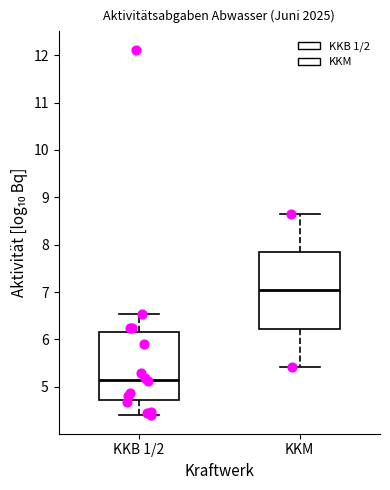

Reading left to right, transcribe this box plot: for each box, give where its median line is, the range the box spans, and where its two whiskers end, as read against the y-axis. The values are not printed on the chart, so give them approximately, as read against the axis.

KKB 1/2: median 5.1, box 4.7 to 6.2, whiskers 4.4 to 6.5
KKM: median 7.0, box 6.2 to 7.8, whiskers 5.4 to 8.7